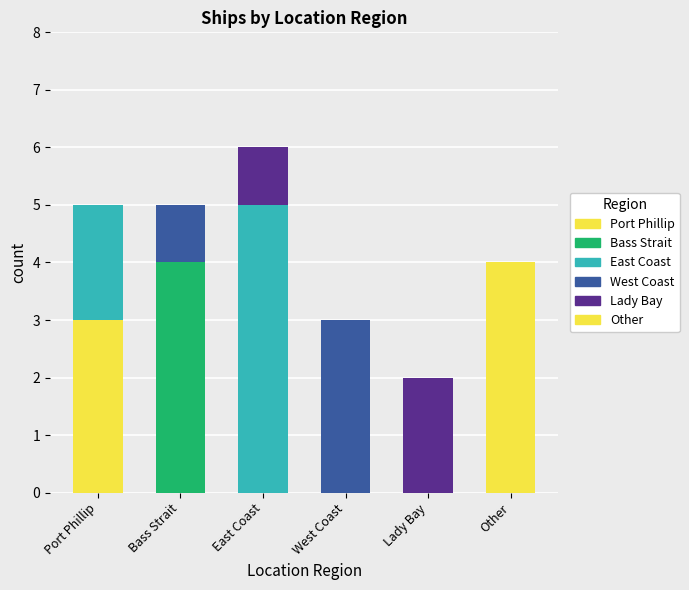

Is it true that the value at Bass Strait is 3?

False